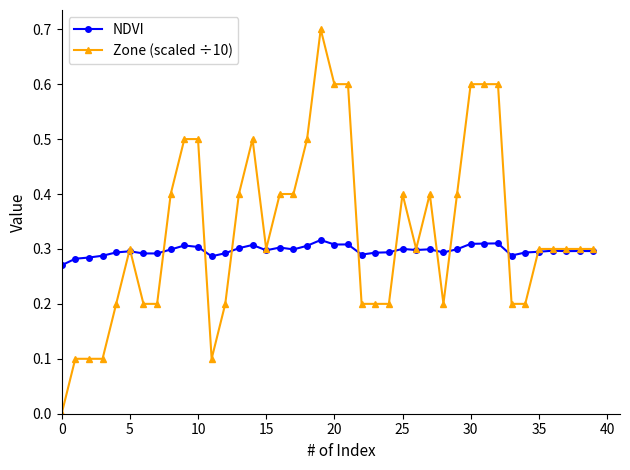

Which series has the largest total across all categories?

Zone (scaled ÷10)